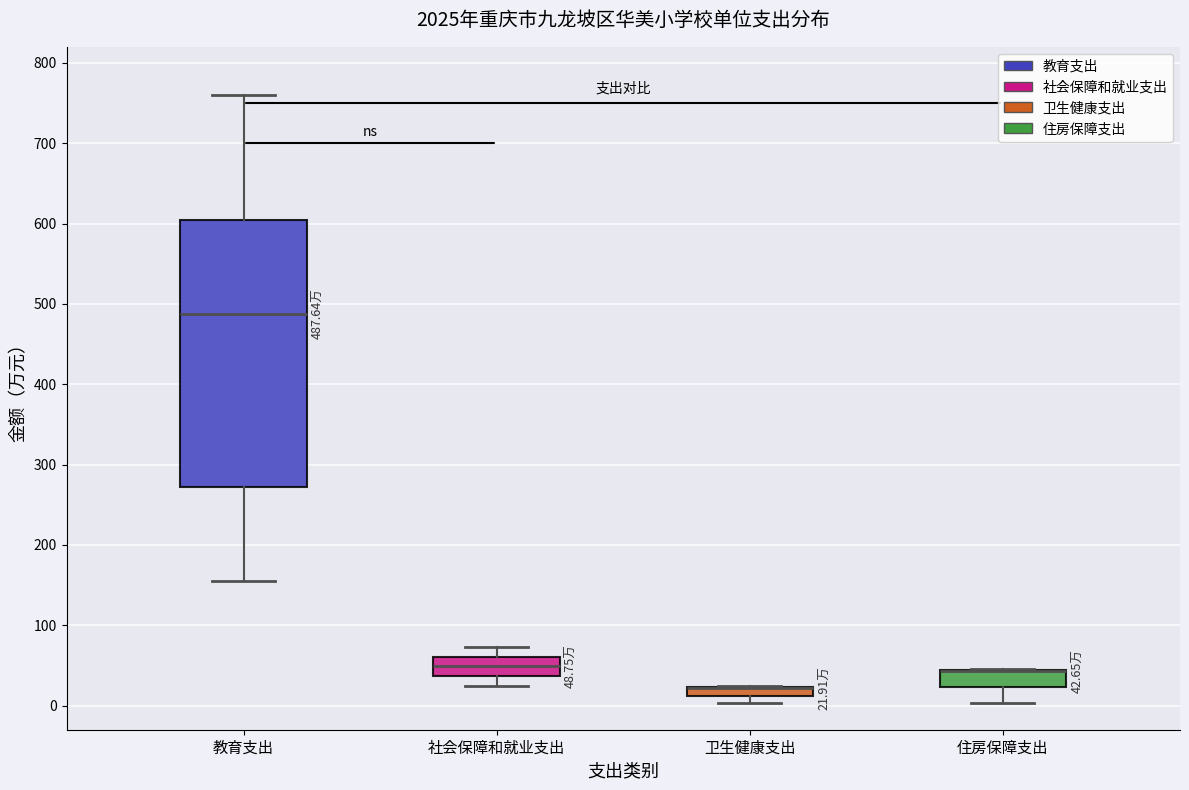

Comparing the boxes themselves (not the whiskers), which one is the tallest?

教育支出